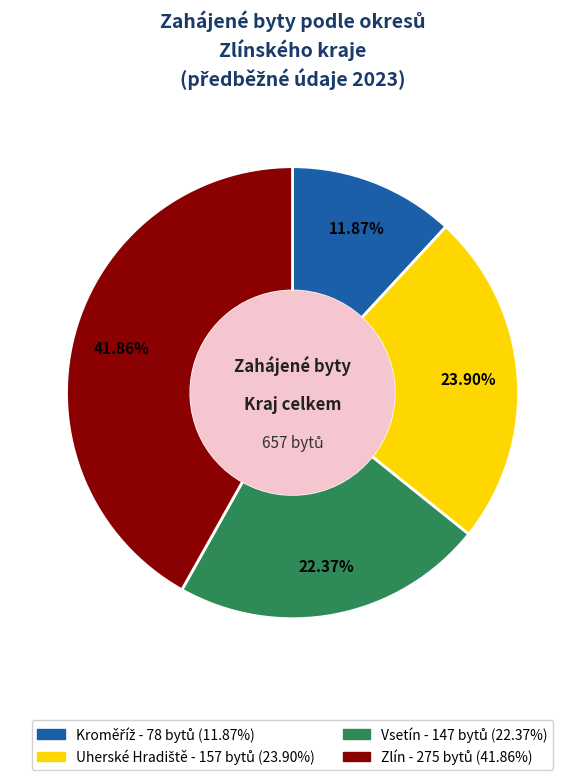

To the nearest percent, what percentage of the pie is Vsetín?

22%